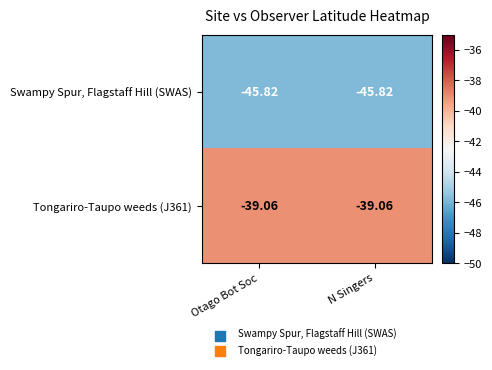

Is the value of Tongariro-Taupo weeds (J361) at N Singers greater than the value of Swampy Spur, Flagstaff Hill (SWAS) at N Singers?

Yes